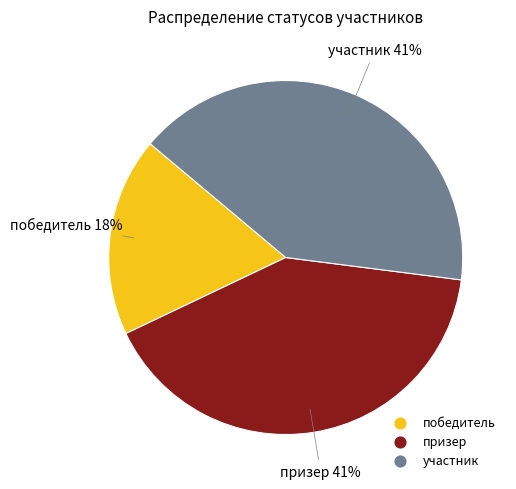

To the nearest percent, what percentage of the pie is участник?

41%